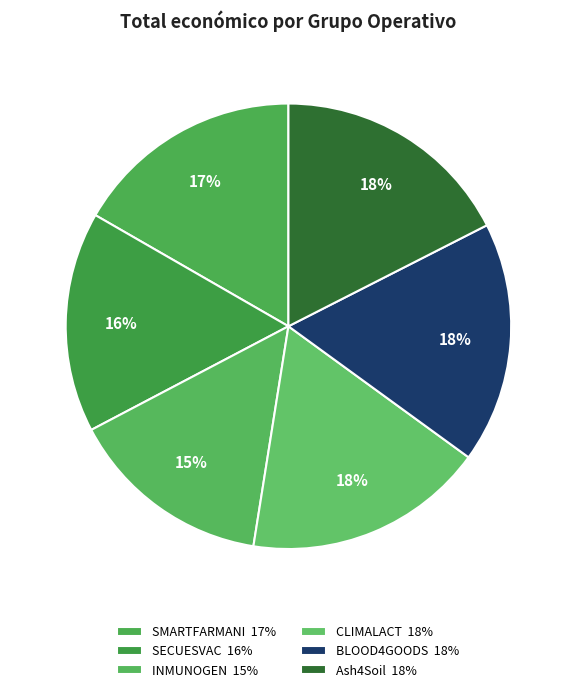

Count the number of slices in the pie.

6